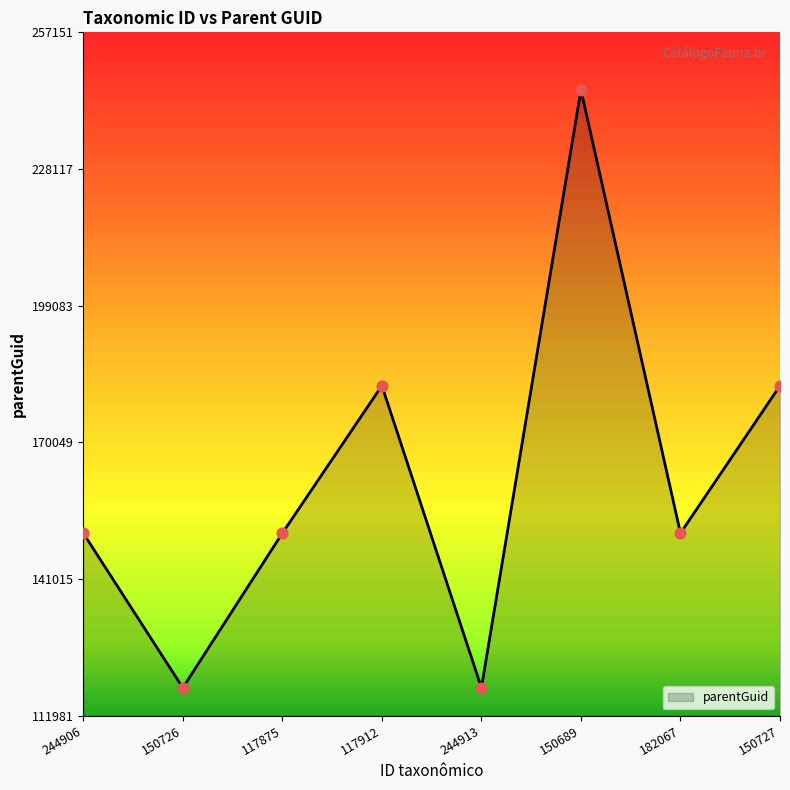

Between 150689 and 150726, which is larger?

150689